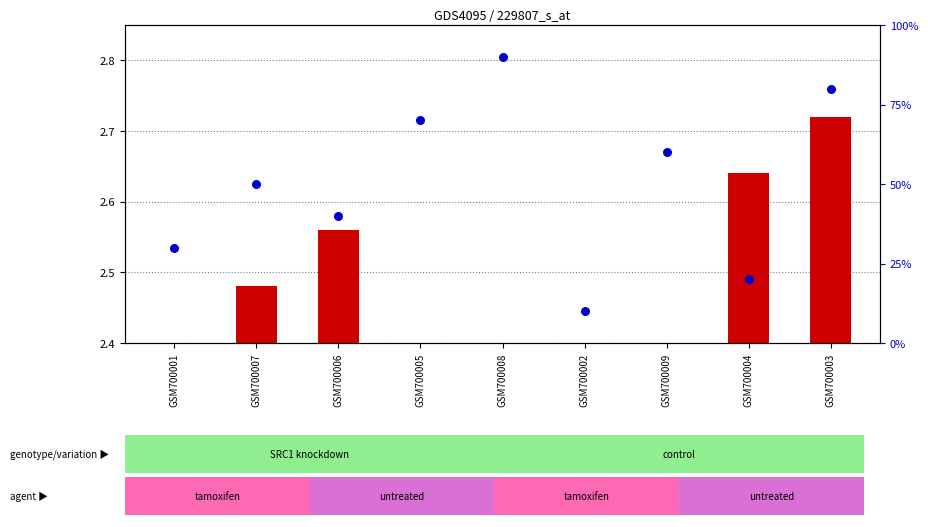

Which series contains the highest Y value?

percentile rank (col_2)